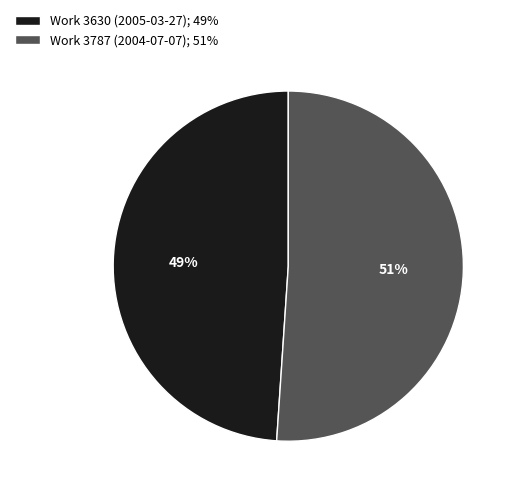

Is there any slice that represents more than half of the pie?

Yes